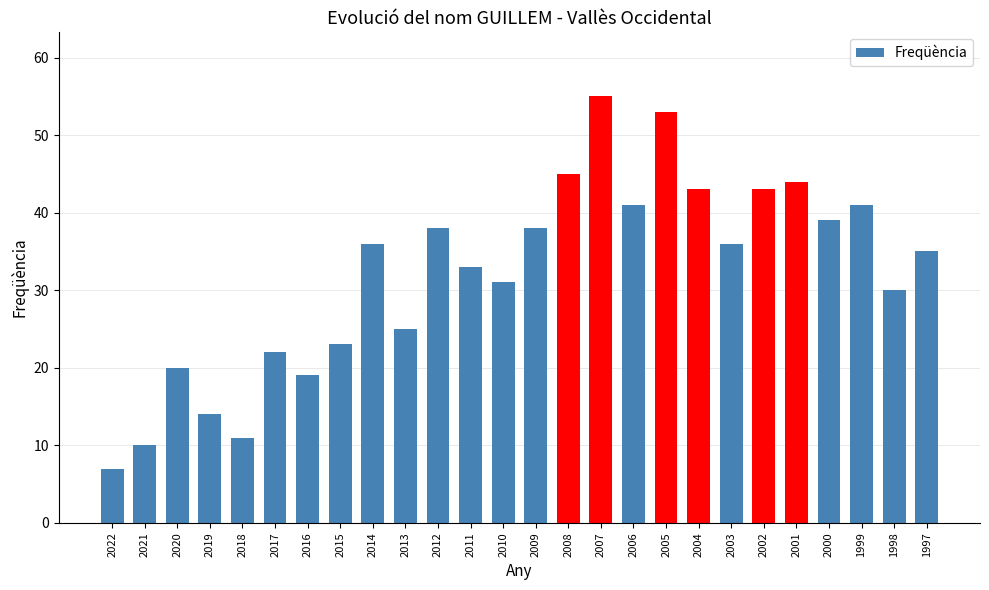

Which label corresponds to the largest value in the chart?

2007